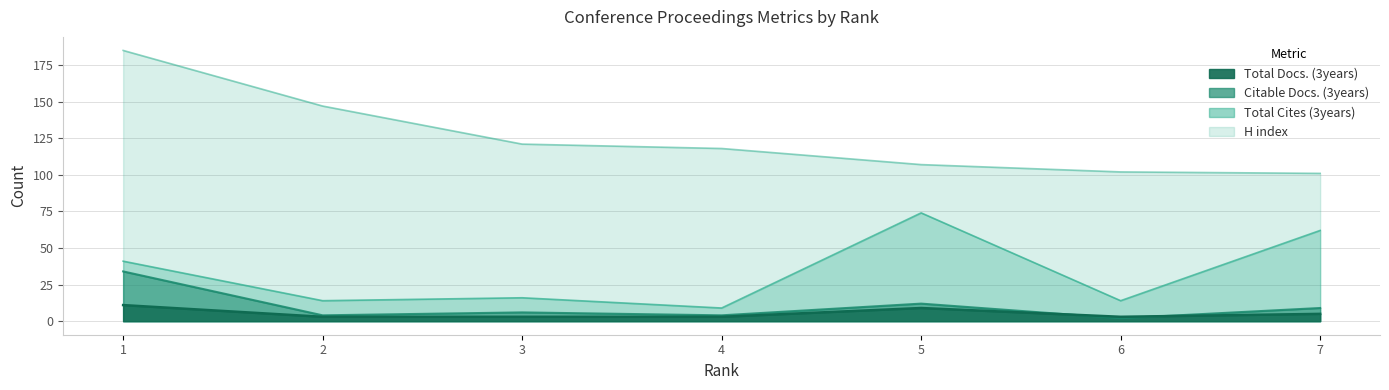

At which label is Total Docs. (3years) closest to 7?

5